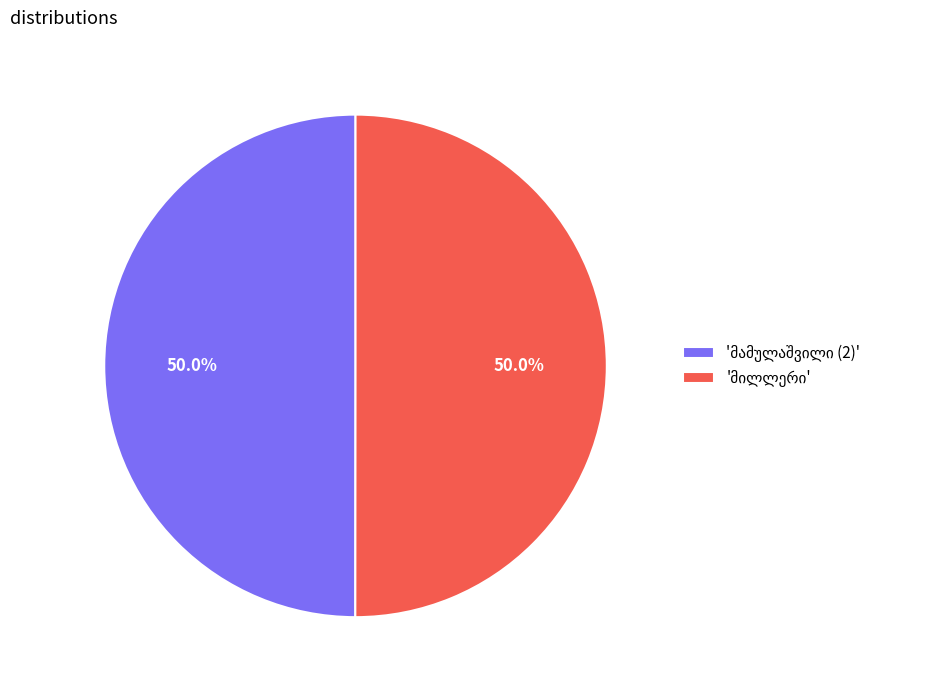

Which slice is the smallest?

მამულაშვილი (2)